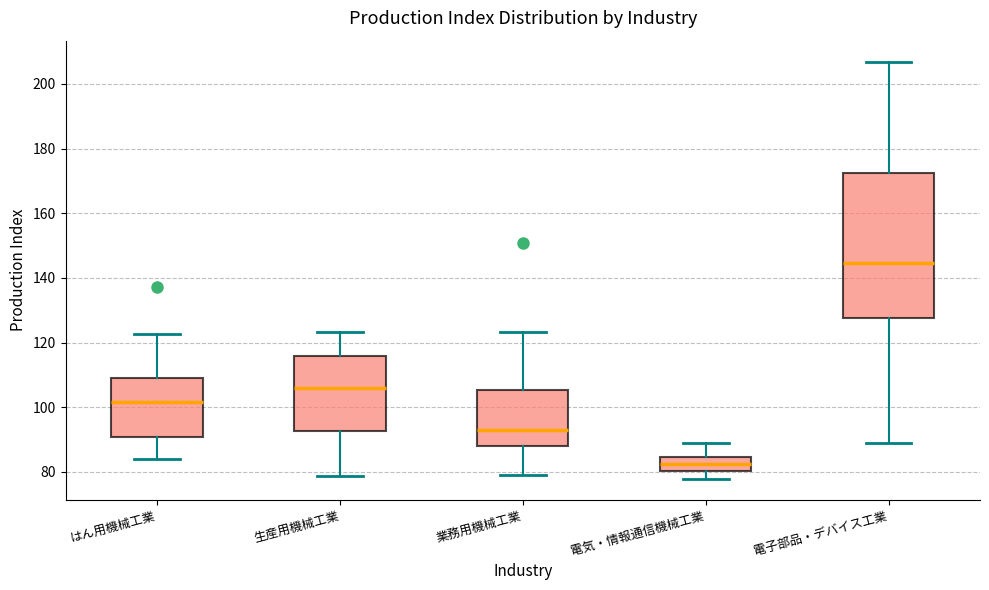

Reading left to right, read every box against the y-axis: the position of its median line, the range the box covers, and the ends of its whiskers. The values are not printed on the chart, so give them approximately, as read against the axis.

はん用機械工業: median 102, box 90 to 110, whiskers 84 to 122
生産用機械工業: median 106, box 92 to 116, whiskers 78 to 124
業務用機械工業: median 92, box 88 to 106, whiskers 80 to 124
電気・情報通信機械工業: median 82, box 80 to 84, whiskers 78 to 88
電子部品・デバイス工業: median 144, box 128 to 172, whiskers 88 to 206